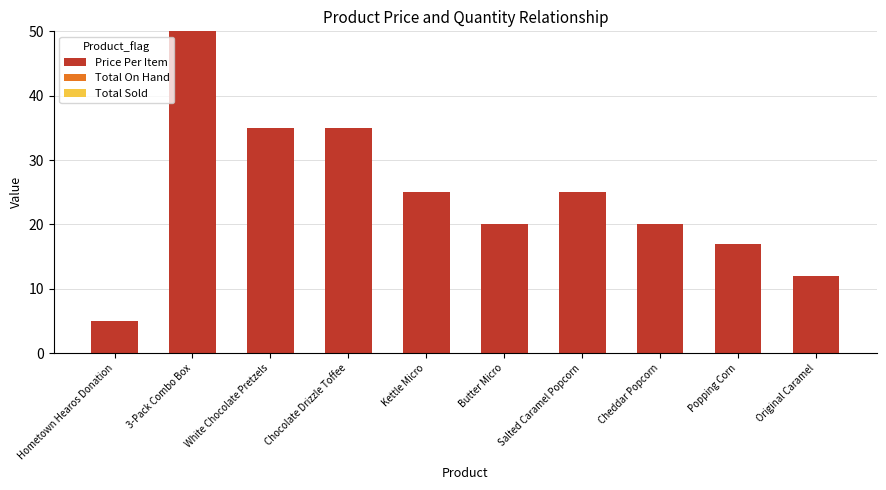

Reading left to right, list all the values displayed in this chart.

Hometown Hearos Donation=5	3-Pack Combo Box=50	White Chocolate Pretzels=35	Chocolate Drizzle Toffee=35	Kettle Micro=25	Butter Micro=20	Salted Caramel Popcorn=25	Cheddar Popcorn=20	Popping Corn=17	Original Caramel=12